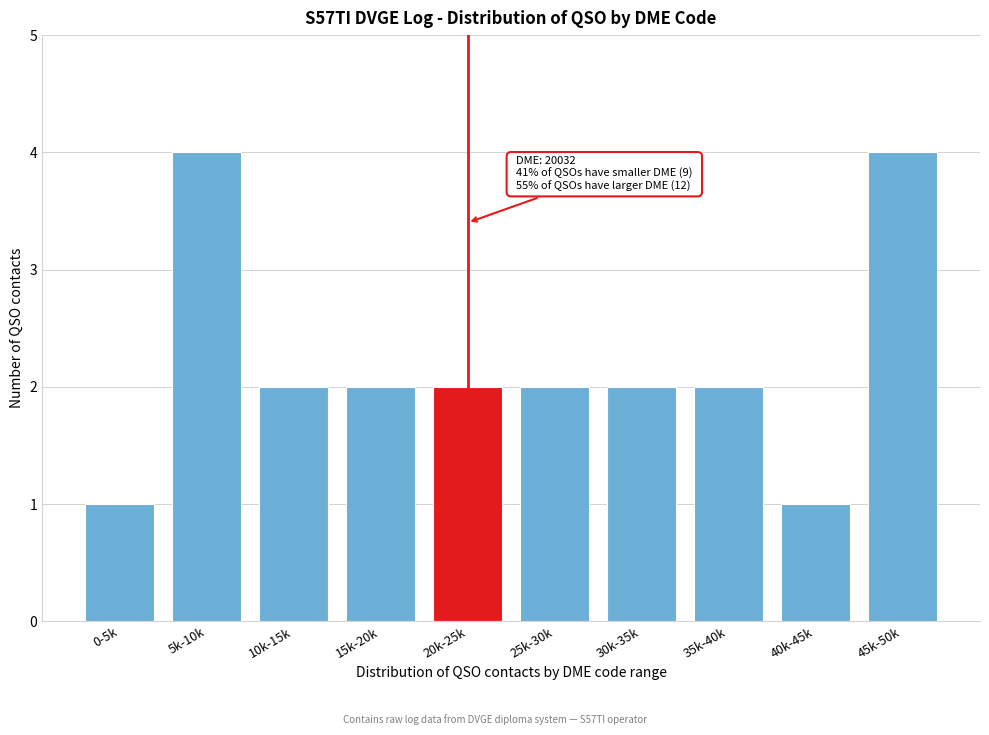

Reading right to left, extract all data points from this chart.

45k-50k=4	40k-45k=1	35k-40k=2	30k-35k=2	25k-30k=2	20k-25k=2	15k-20k=2	10k-15k=2	5k-10k=4	0-5k=1